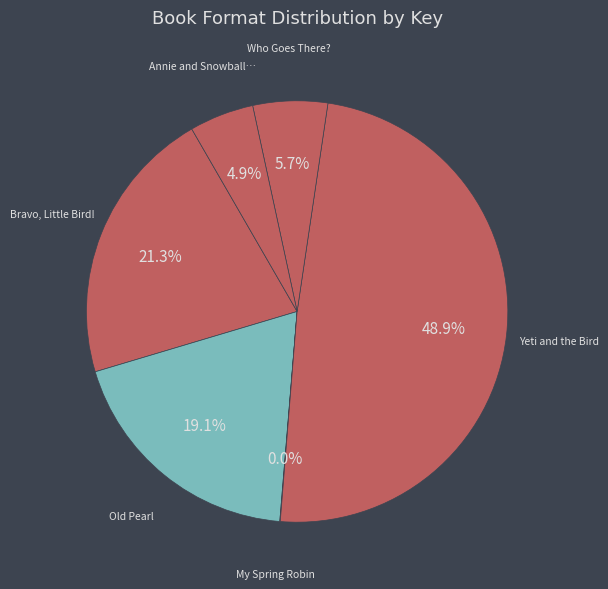

Count the number of slices in the pie.

6